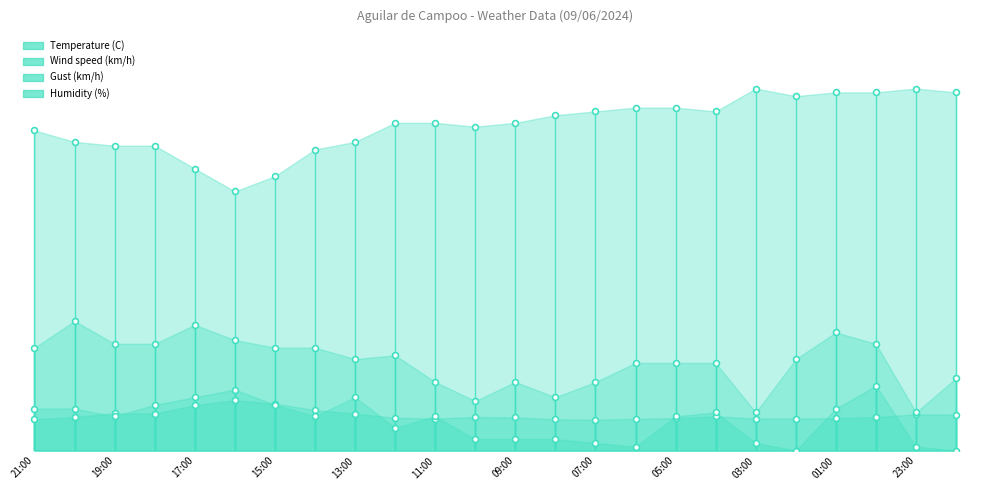

What is the total value across all series at 23:00?

115.5